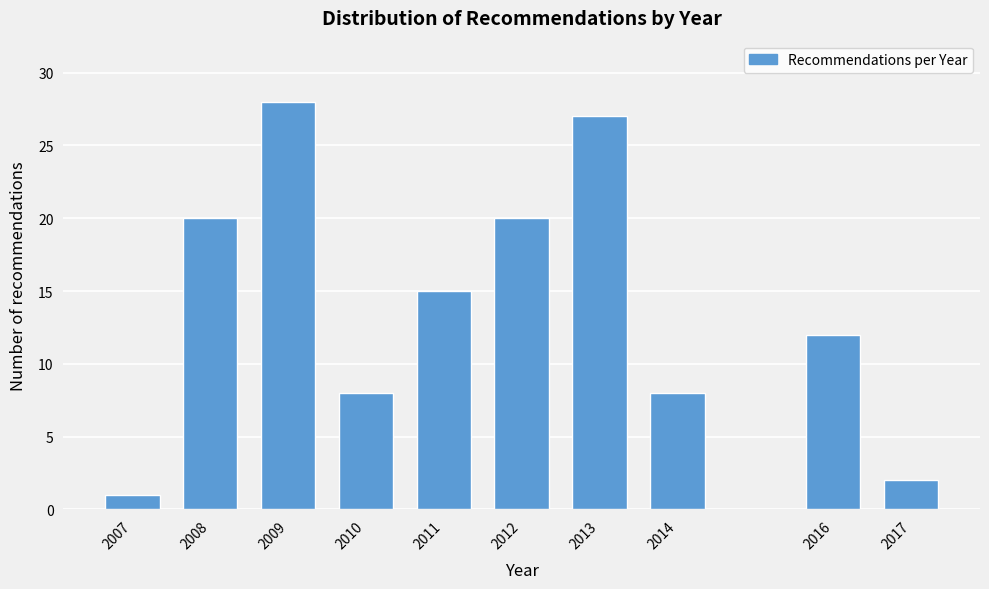

Reading left to right, transcribe all the data shown in this chart.

1	20	28	8	15	20	27	8	12	2